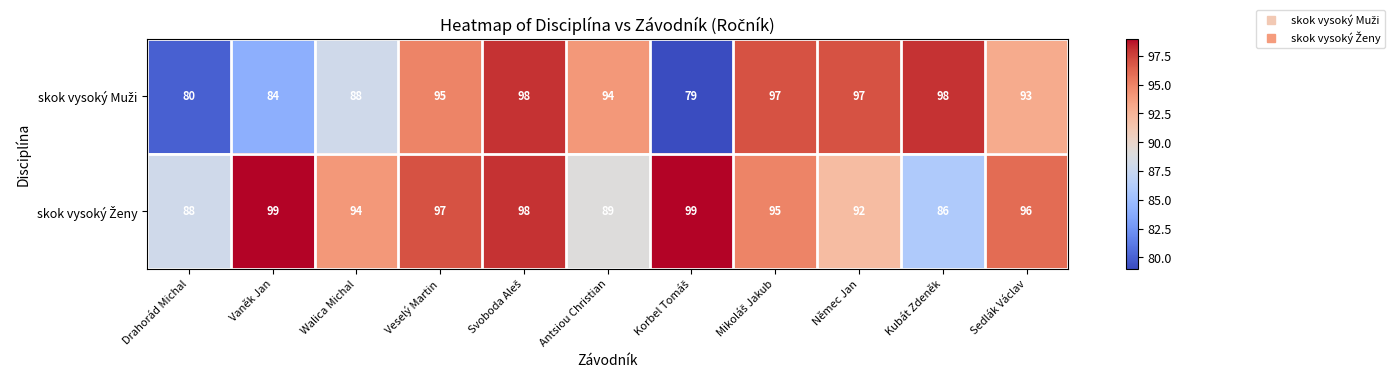

At how many categories does at least one series exceed 87?

11